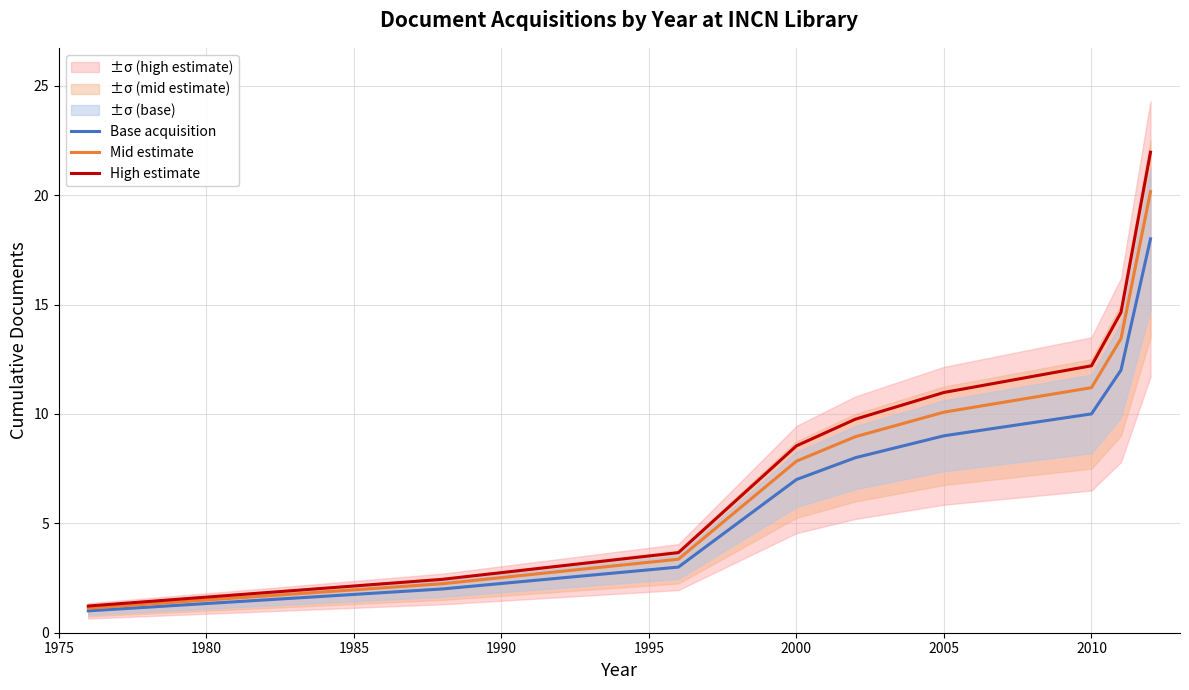

What is the minimum value for Mid estimate?

1.1